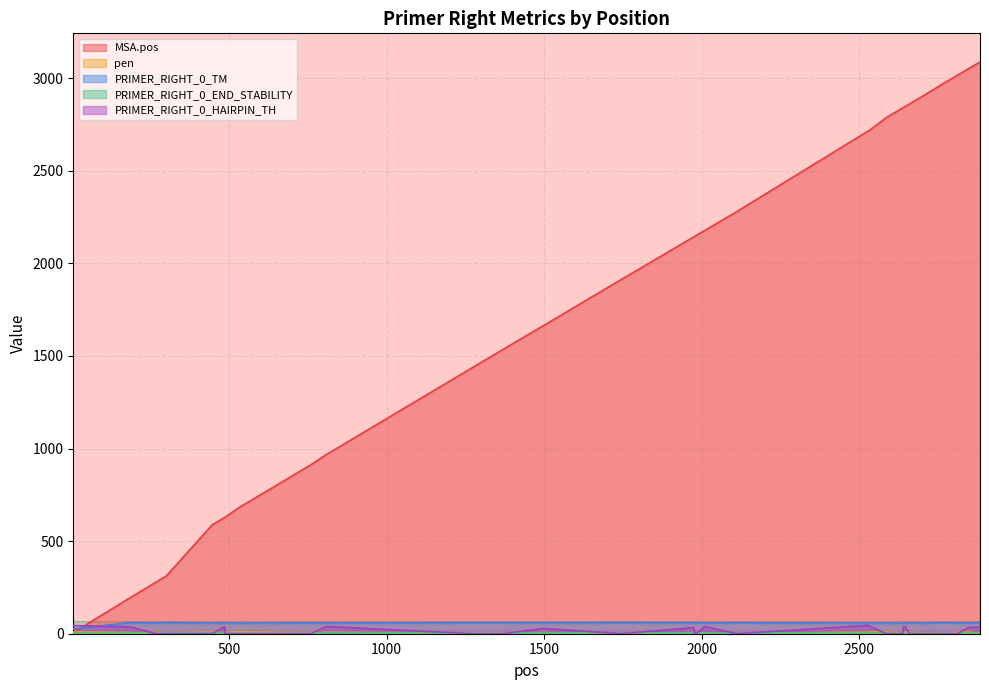

List the series in order of their peak value, lowest first.

PRIMER_RIGHT_0_END_STABILITY, pen, PRIMER_RIGHT_0_HAIRPIN_TH, PRIMER_RIGHT_0_TM, MSA.pos